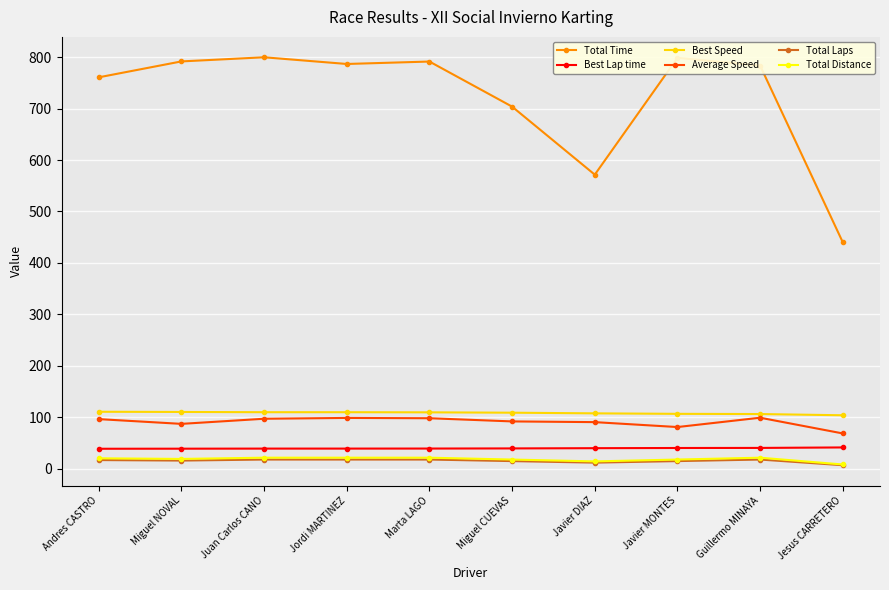

What position from the right is Marta LAGO?

6